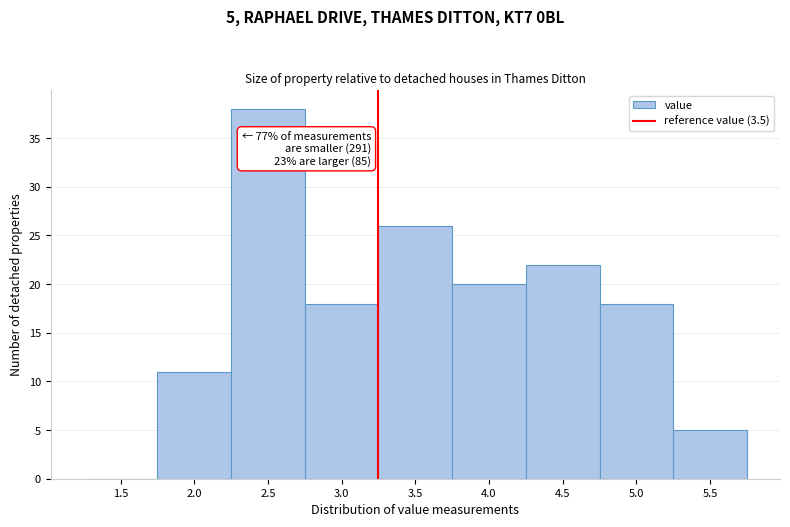

Reading right to left, extract all data points from this chart.

5.5=5	5.0=18	4.5=22	4.0=20	3.5=26	3.0=18	2.5=38	2.0=11	1.5=0